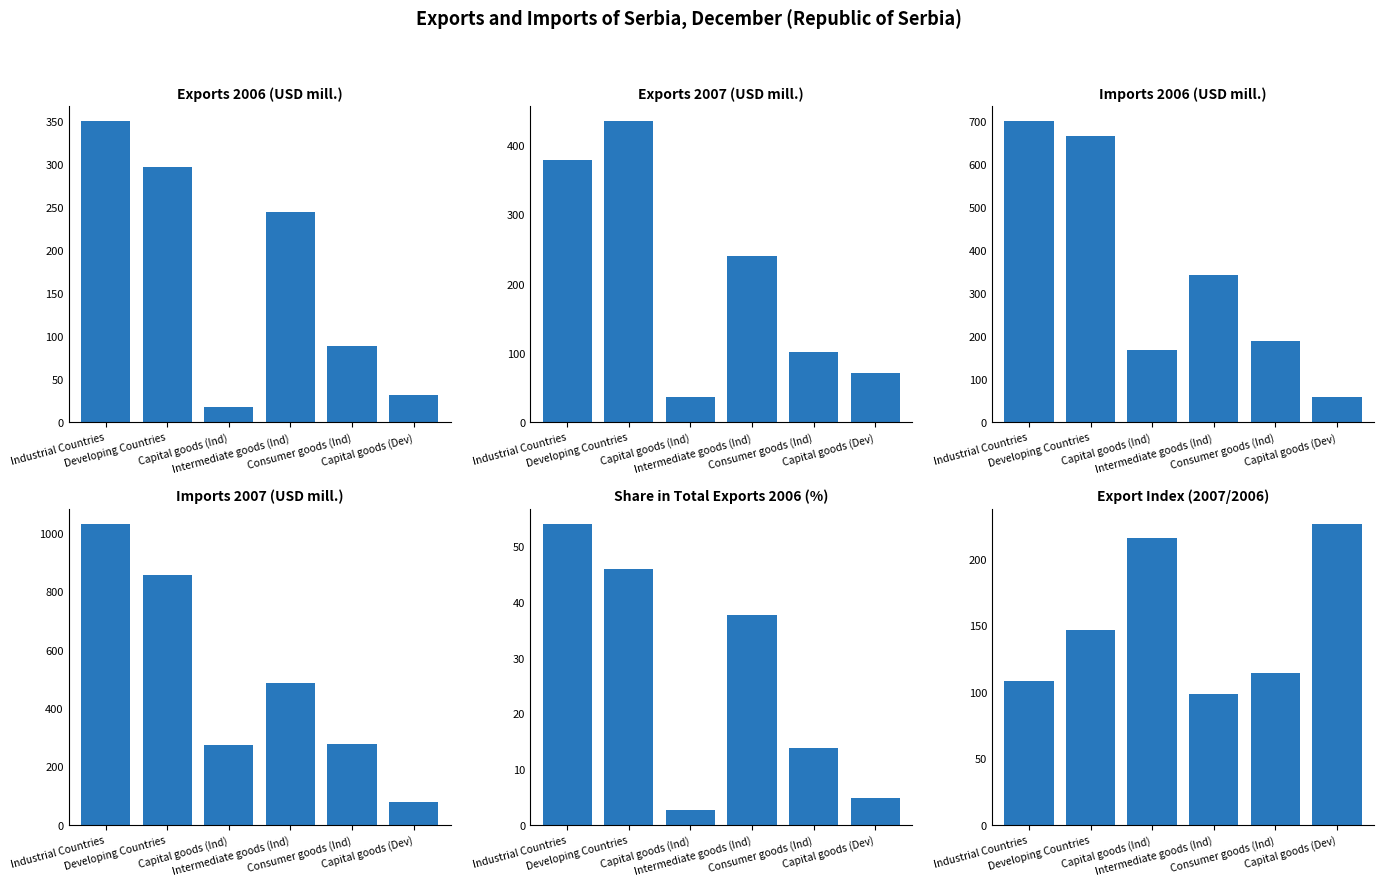

What are all the series names shown in the legend?

Exports 2006 (USD mill.), Exports 2007 (USD mill.), Imports 2006 (USD mill.), Imports 2007 (USD mill.), Share in Total Exports 2006 (%), Export Index (2007/2006)